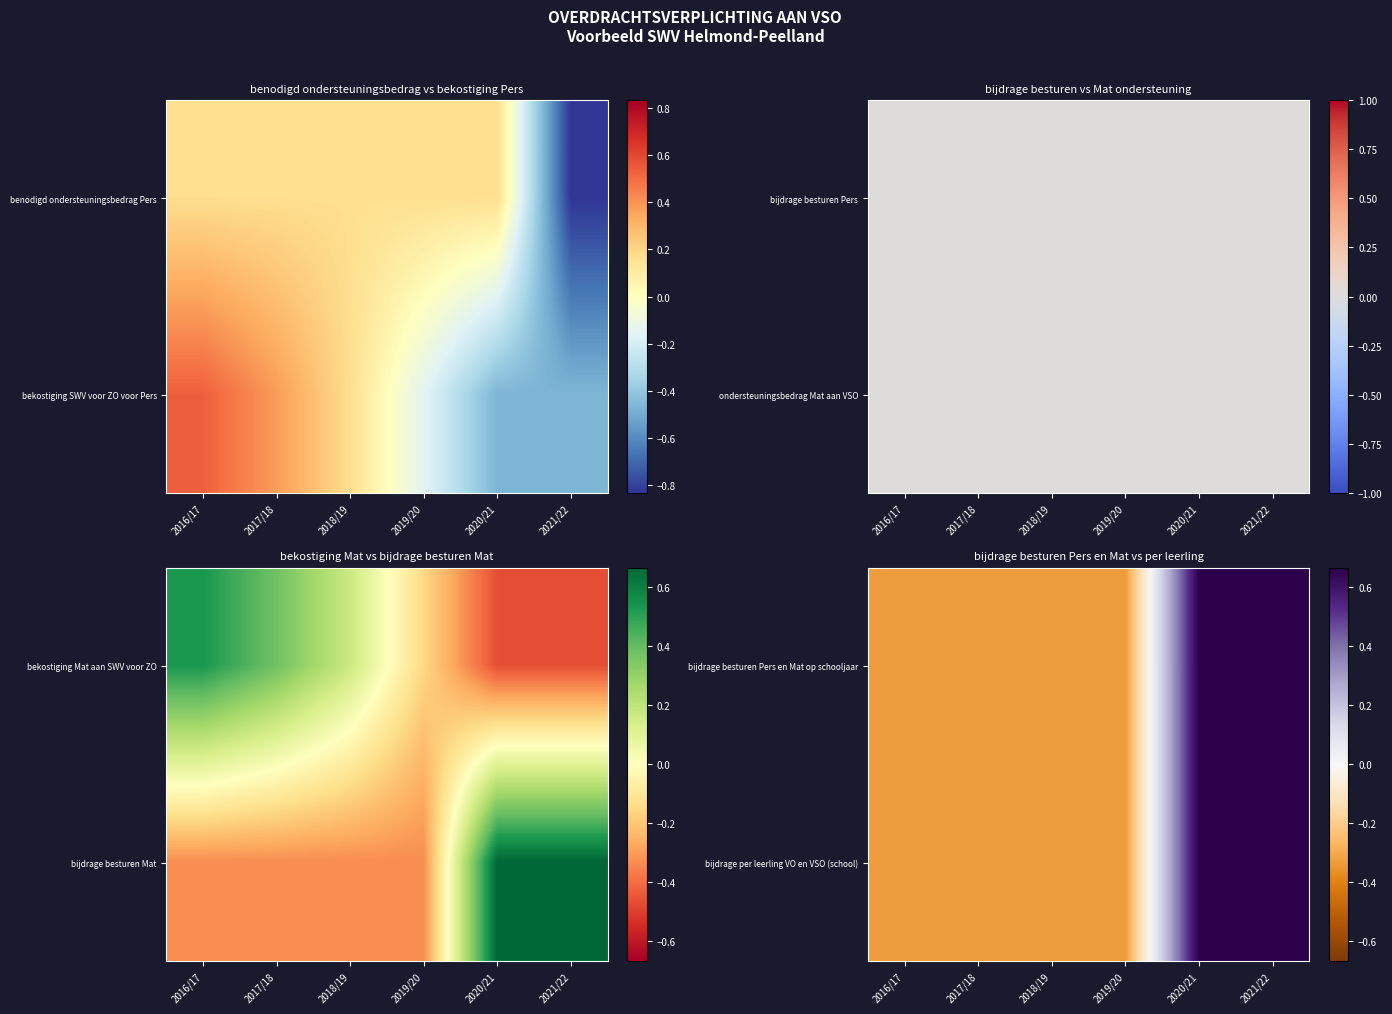

Rank the series at 2019/20 from highest to lowest value.

bijdrage per leerling VO en VSO (school), bijdrage besturen Pers en Mat op schooljaar